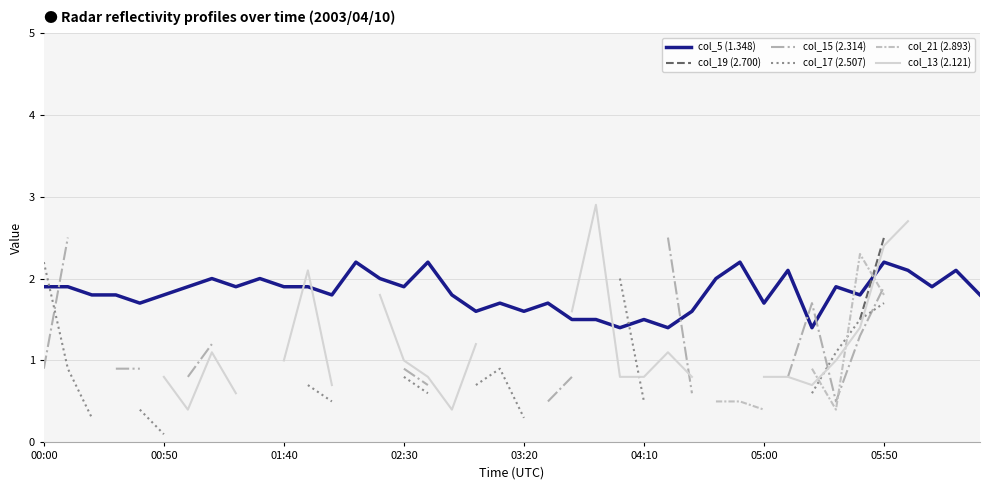

What is the maximum value for col_5 (1.348)?

2.2